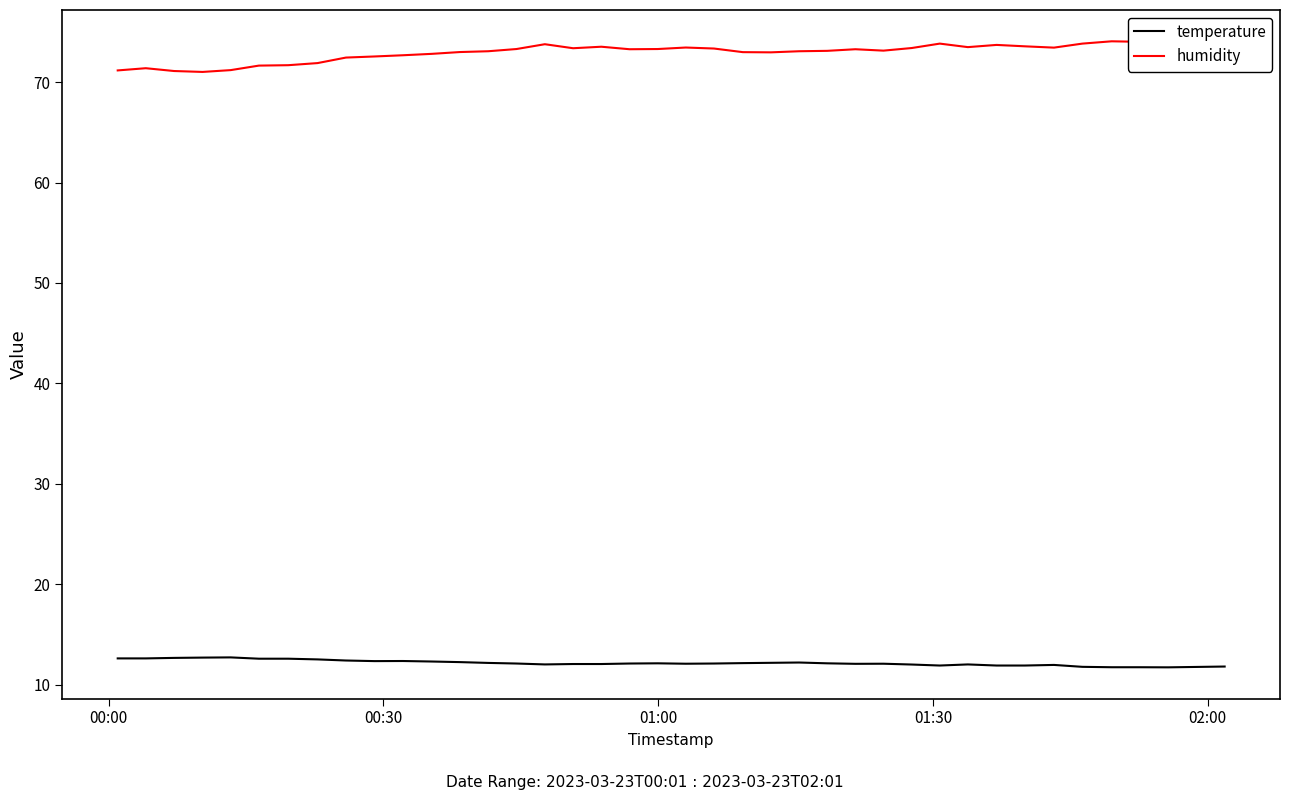

Rank the series by their average value, from lowest to highest.

temperature, humidity